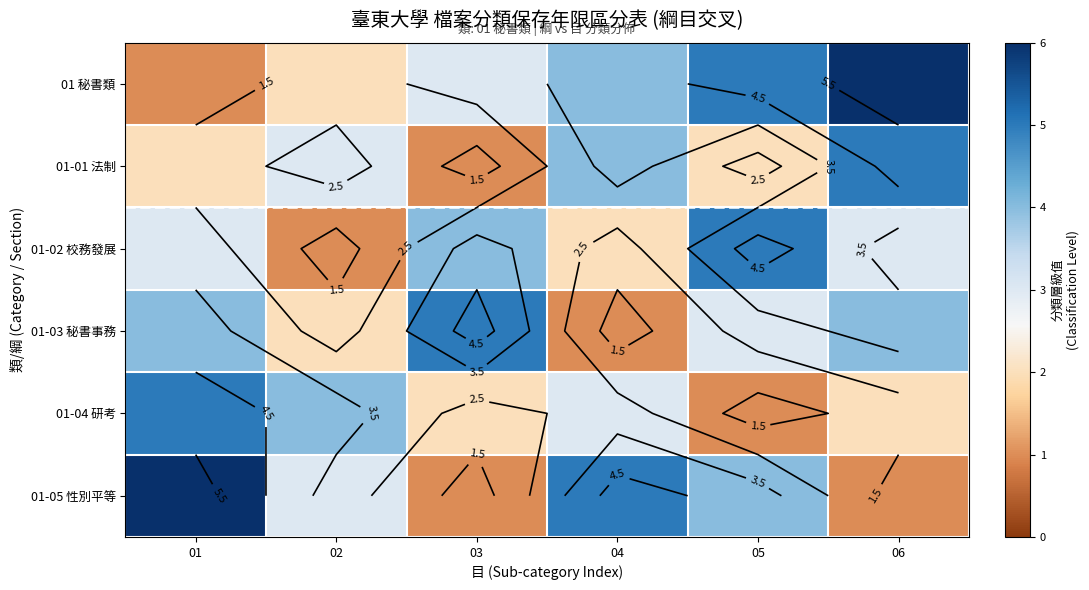

Where is 01-01 法制 nearest to the value 3?

02